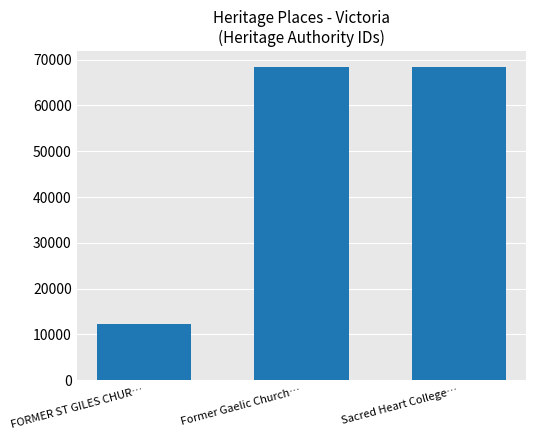

At which label is the value closest to 40371?

Former Gaelic Church…